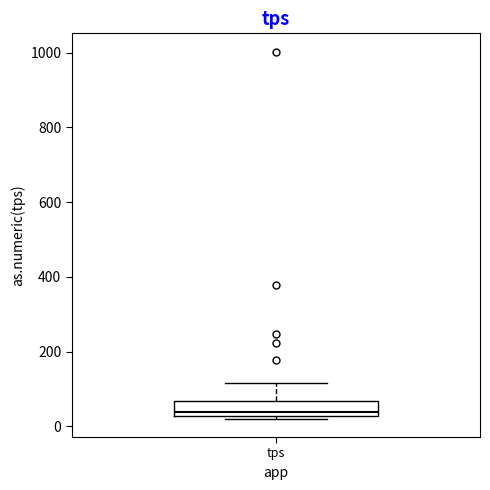

Where is the lower edge of the box for tps on the y-axis? The values are not printed on the chart, so give them approximately, as read against the axis.

20